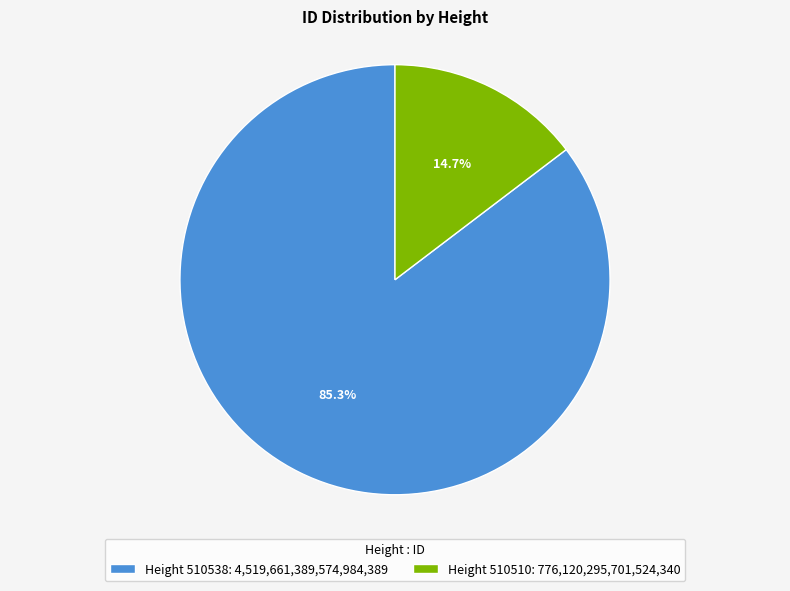

Rank the categories by value from lowest to highest.

Height 510510: 776,120,295,701,524,340, Height 510538: 4,519,661,389,574,984,389